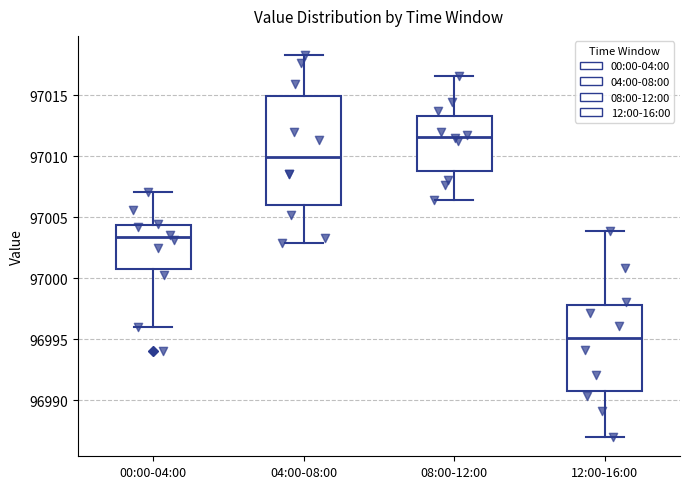

Reading left to right, transcribe this box plot: for each box, give where its median line is, the range the box spans, and where its two whiskers end, as read against the y-axis. The values are not printed on the chart, so give them approximately, as read against the axis.

00:00-04:00: median 97003.5, box 97001.0 to 97004.5, whiskers 96996.0 to 97007.0
04:00-08:00: median 97010.0, box 97006.0 to 97015.0, whiskers 97003.0 to 97018.5
08:00-12:00: median 97011.5, box 97009.0 to 97013.5, whiskers 97006.5 to 97016.5
12:00-16:00: median 96995.0, box 96991.0 to 96998.0, whiskers 96987.0 to 97004.0